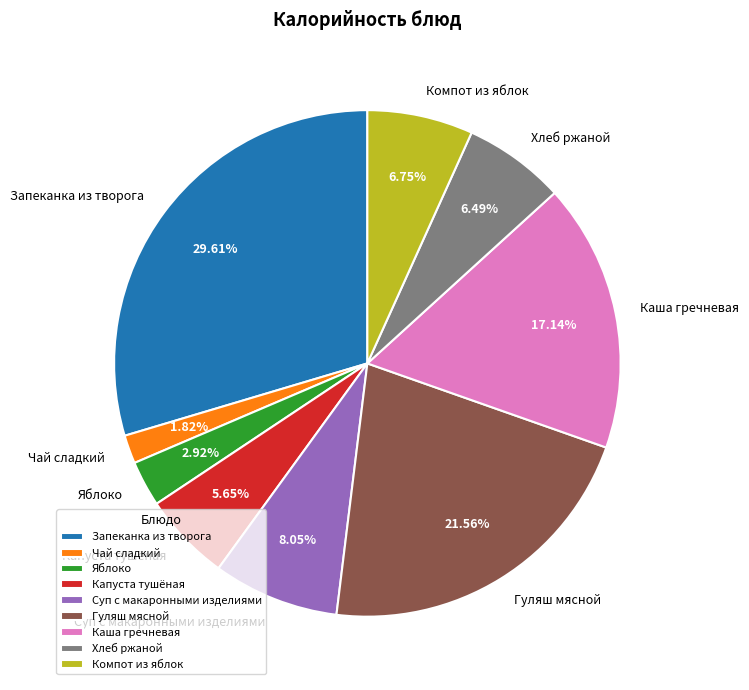

What is the smallest slice in the pie chart?

Чай сладкий